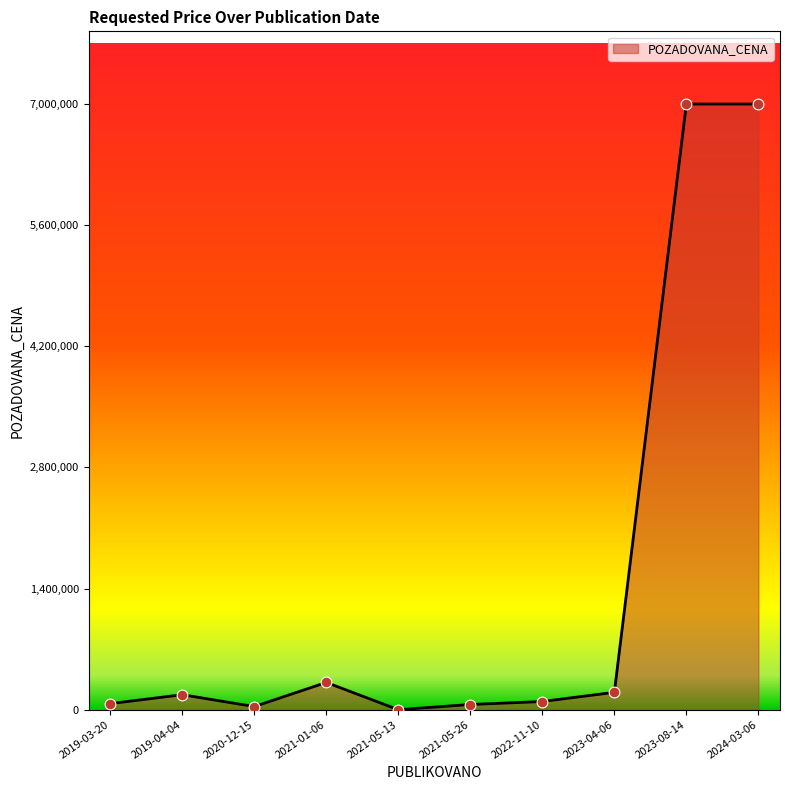

Approximately how many times larger is the value at 2023-08-14 compared to 2024-03-06?

1.0